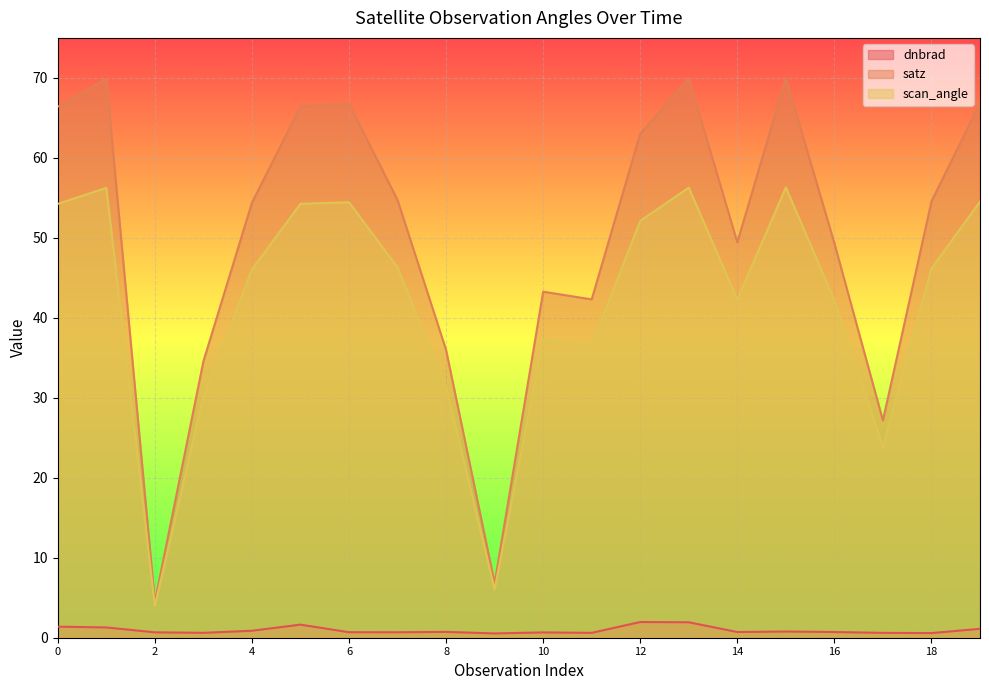

Is the value of dnbrad at 8 greater than the value of satz at 1?

No